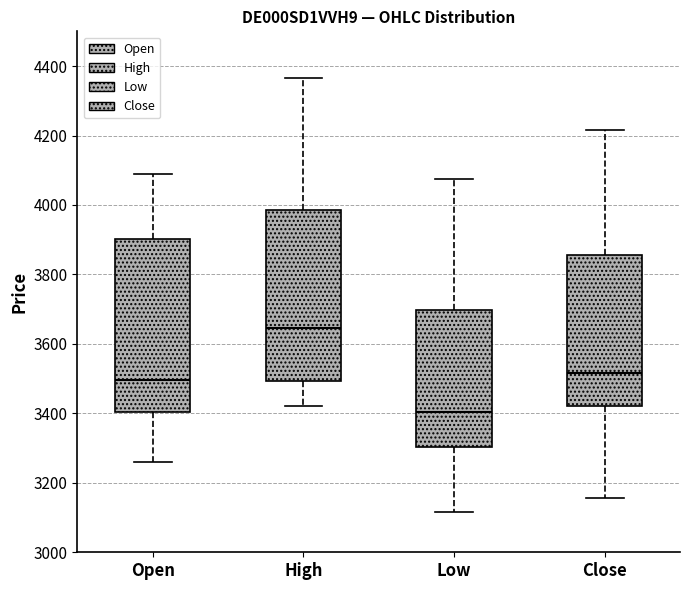

Which box's median line is the highest?

High